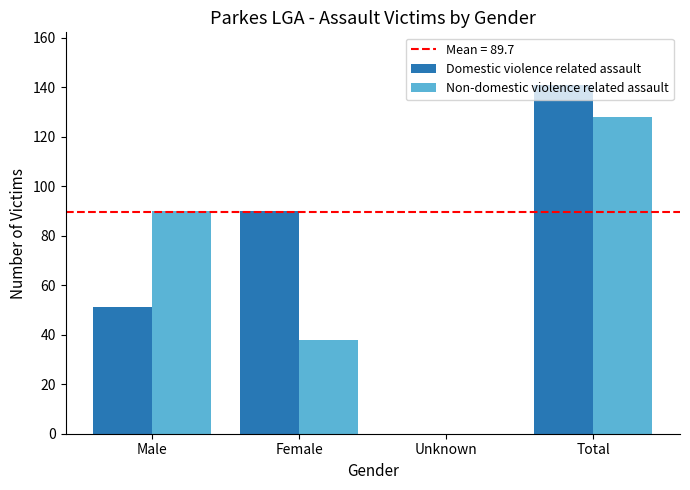

What is the total value across all series at Total?

269